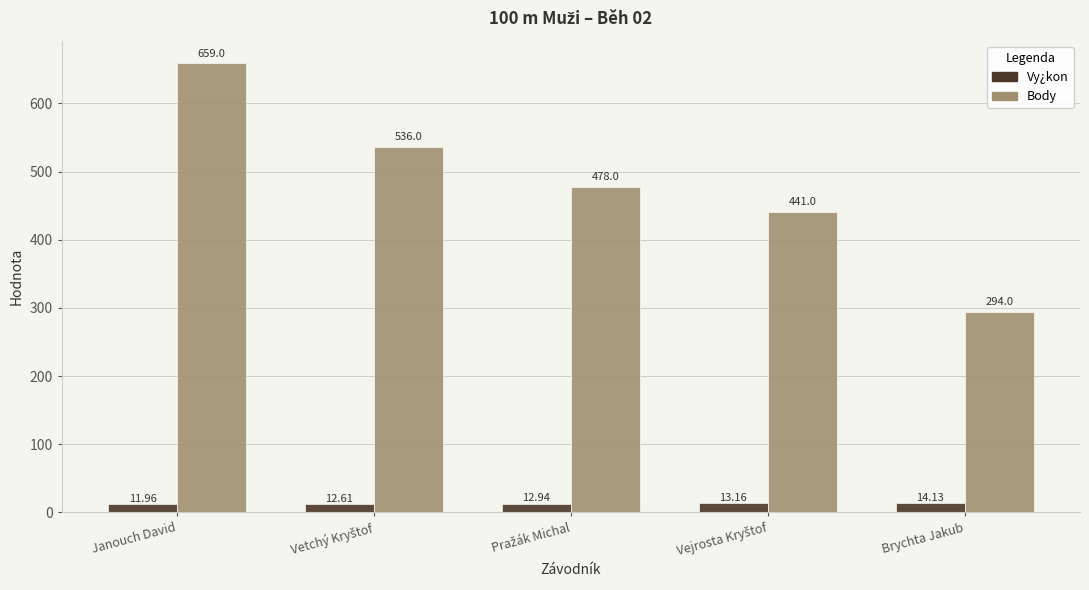

What is the value of the Body bar at the 3rd from the left?

478.0